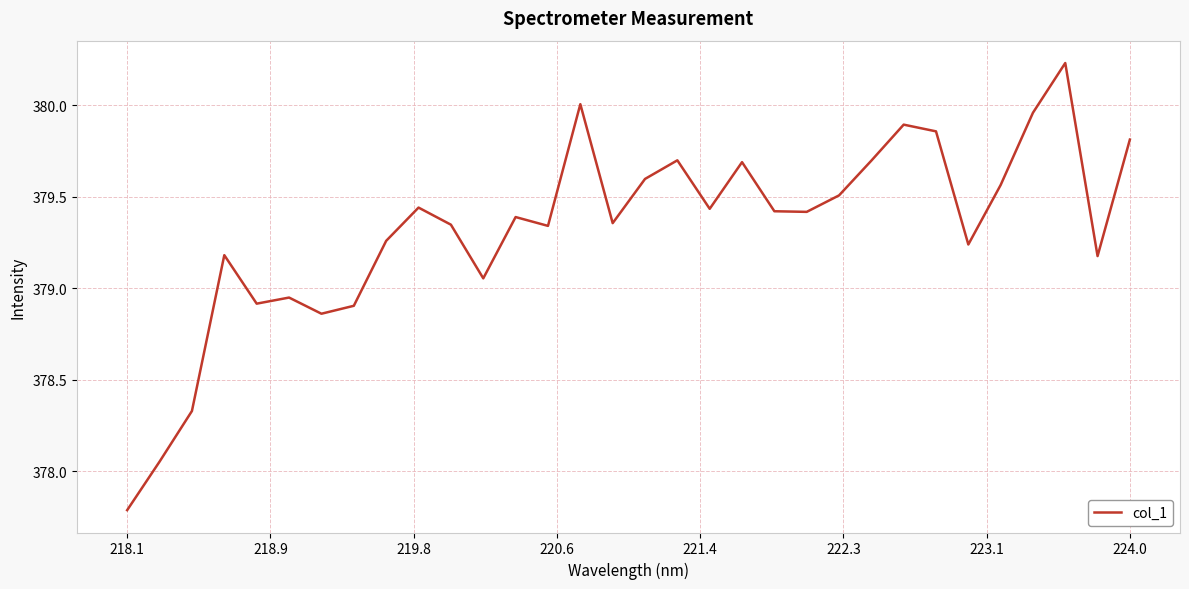

What is the smallest value displayed?

377.8